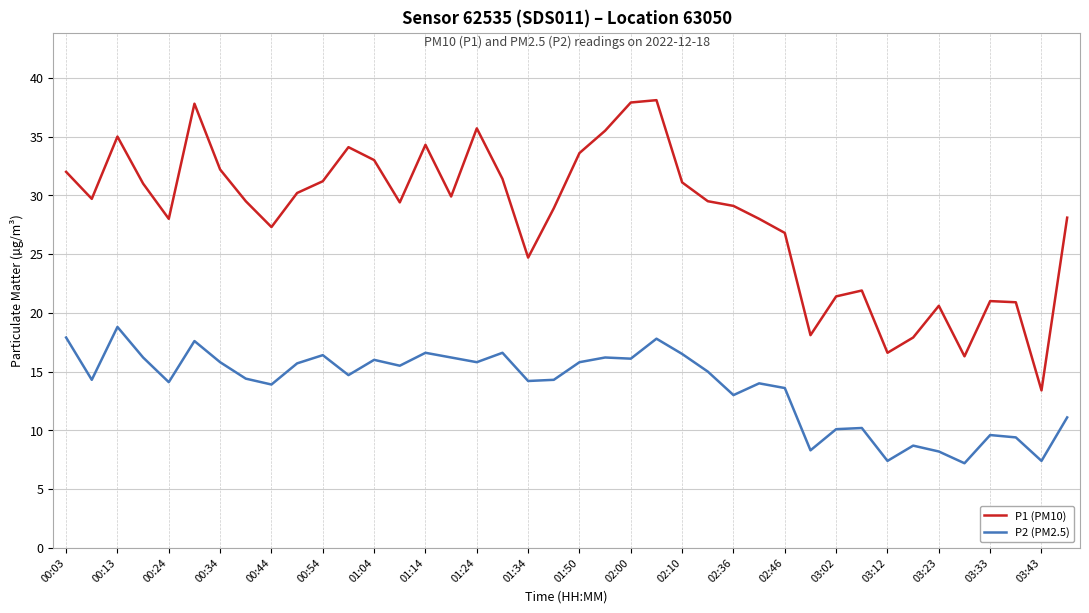

Count the number of categories in the chart.

40